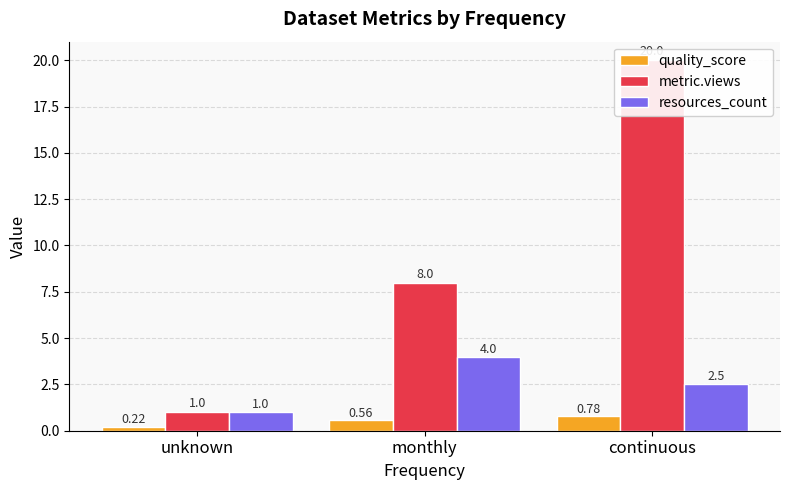

Read the quality_score value at continuous.

0.8